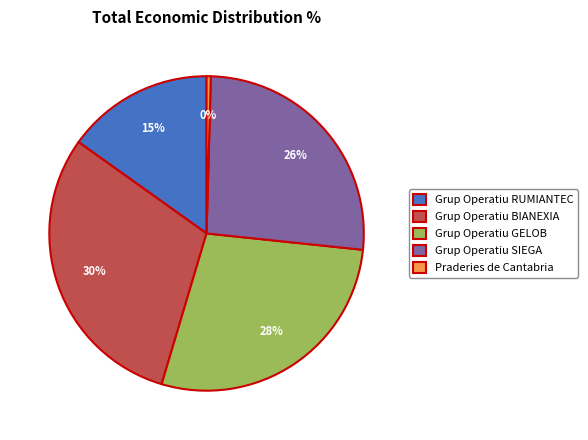

How many segments does this pie chart have?

5